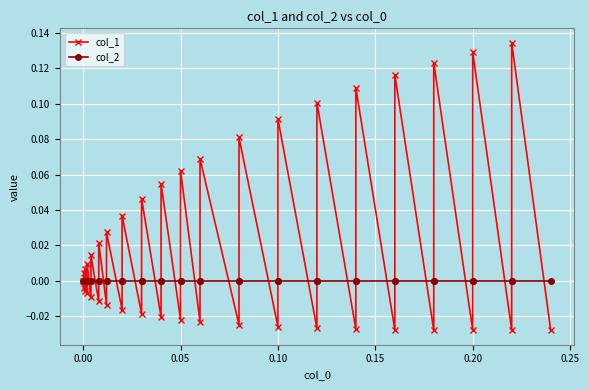

Which series ends up on top after the final intersection of col_1 and col_2?

col_2